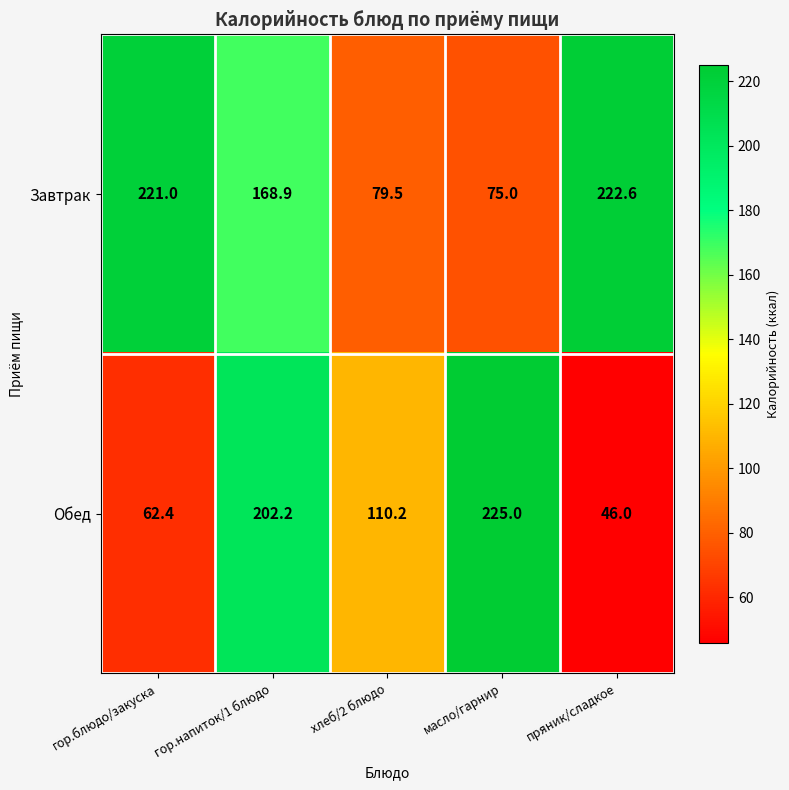

Between гор.блюдо/закуска and масло/гарнир, which series saw the biggest shift?

Обед